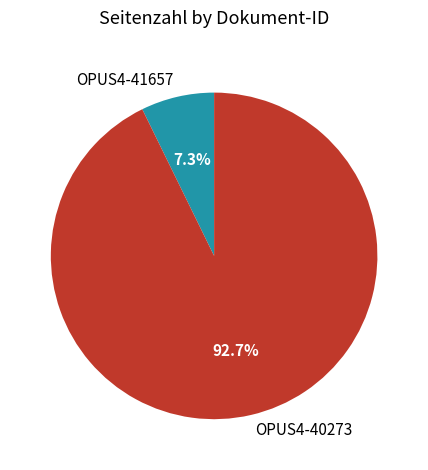

What percentage do OPUS4-41657 and OPUS4-40273 together represent?

100.0%